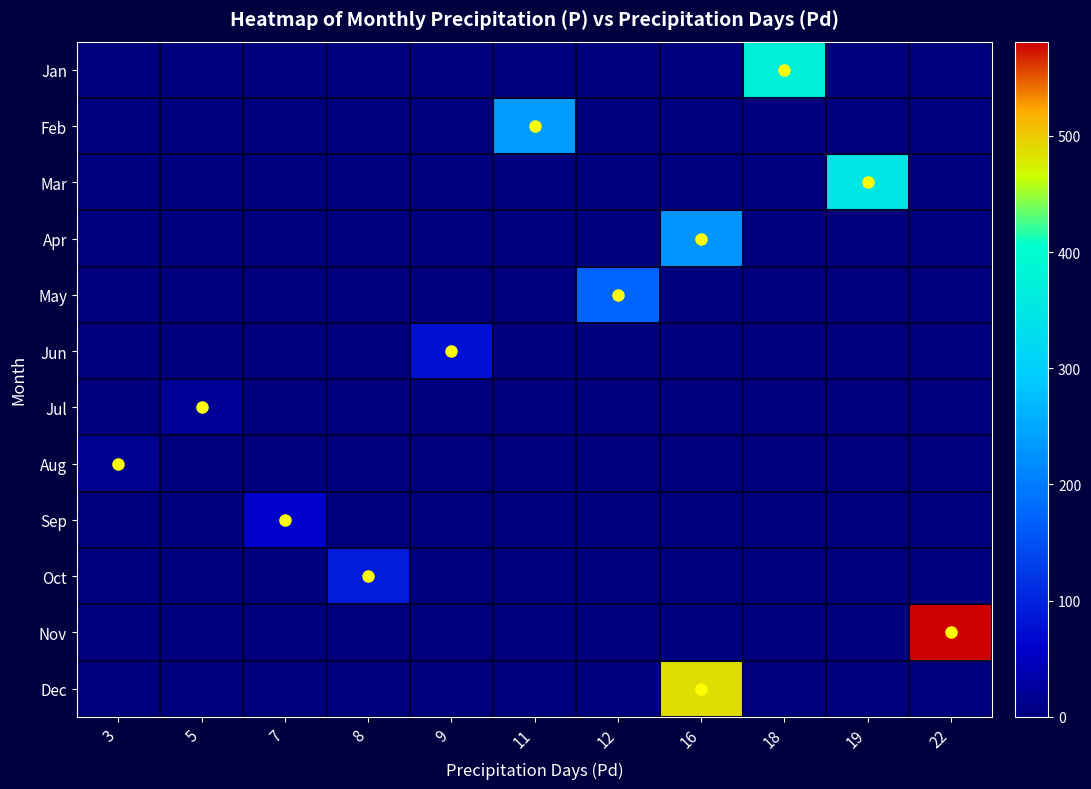

Reading left to right, transcribe all the data shown in this chart.

Jan: 3=0.0	5=0.0	7=0.0	8=0.0	9=0.0	11=0.0	12=0.0	16=0.0	18=370.4	19=0.0	22=0.0
Feb: 3=0.0	5=0.0	7=0.0	8=0.0	9=0.0	11=233.9	12=0.0	16=0.0	18=0.0	19=0.0	22=0.0
Mar: 3=0.0	5=0.0	7=0.0	8=0.0	9=0.0	11=0.0	12=0.0	16=0.0	18=0.0	19=348.1	22=0.0
Apr: 3=0.0	5=0.0	7=0.0	8=0.0	9=0.0	11=0.0	12=0.0	16=229.1	18=0.0	19=0.0	22=0.0
May: 3=0.0	5=0.0	7=0.0	8=0.0	9=0.0	11=0.0	12=174.3	16=0.0	18=0.0	19=0.0	22=0.0
Jun: 3=0.0	5=0.0	7=0.0	8=0.0	9=77.9	11=0.0	12=0.0	16=0.0	18=0.0	19=0.0	22=0.0
Jul: 3=0.0	5=18.5	7=0.0	8=0.0	9=0.0	11=0.0	12=0.0	16=0.0	18=0.0	19=0.0	22=0.0
Aug: 3=15.4	5=0.0	7=0.0	8=0.0	9=0.0	11=0.0	12=0.0	16=0.0	18=0.0	19=0.0	22=0.0
Sep: 3=0.0	5=0.0	7=59.4	8=0.0	9=0.0	11=0.0	12=0.0	16=0.0	18=0.0	19=0.0	22=0.0
Oct: 3=0.0	5=0.0	7=0.0	8=92.0	9=0.0	11=0.0	12=0.0	16=0.0	18=0.0	19=0.0	22=0.0
Nov: 3=0.0	5=0.0	7=0.0	8=0.0	9=0.0	11=0.0	12=0.0	16=0.0	18=0.0	19=0.0	22=581.2
Dec: 3=0.0	5=0.0	7=0.0	8=0.0	9=0.0	11=0.0	12=0.0	16=486.7	18=0.0	19=0.0	22=0.0